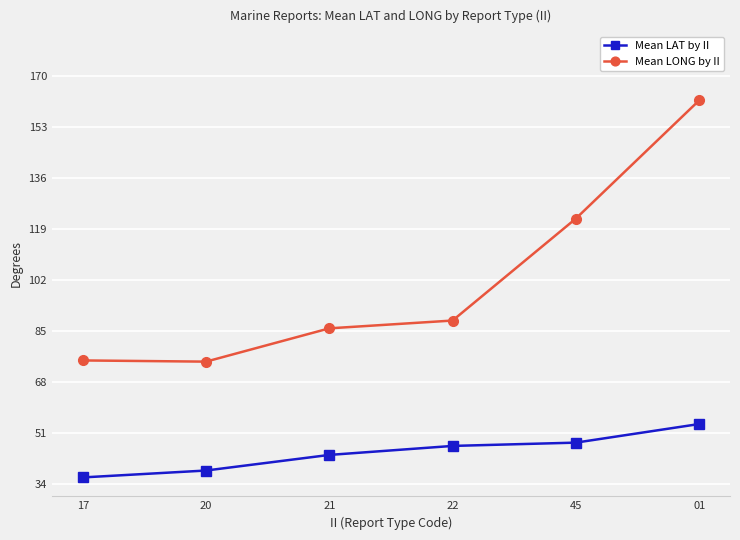

At 17, list the series in order from smallest to largest.

Mean LAT by II, Mean LONG by II